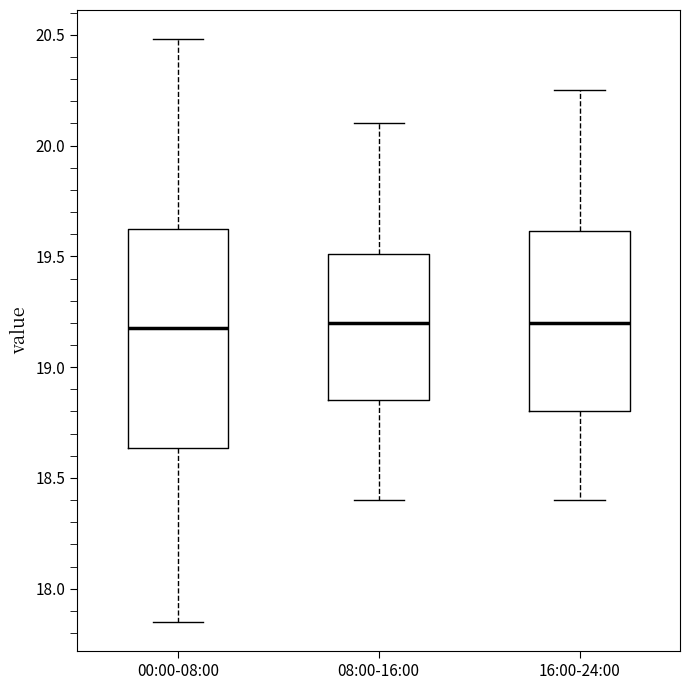

Reading left to right, transcribe this box plot: for each box, give where its median line is, the range the box spans, and where its two whiskers end, as read against the y-axis. The values are not printed on the chart, so give them approximately, as read against the axis.

00:00-08:00: median 19.20, box 18.65 to 19.65, whiskers 17.85 to 20.50
08:00-16:00: median 19.20, box 18.85 to 19.50, whiskers 18.40 to 20.10
16:00-24:00: median 19.20, box 18.80 to 19.60, whiskers 18.40 to 20.25